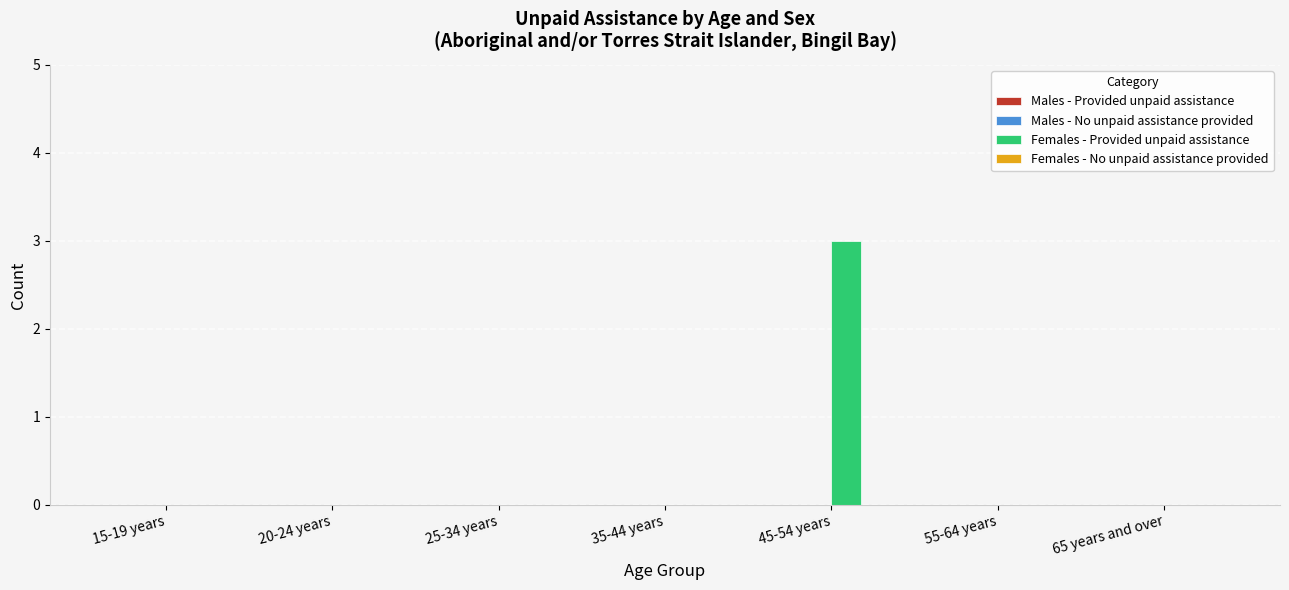

At which category does the chart reach its peak across all series?

45-54 years